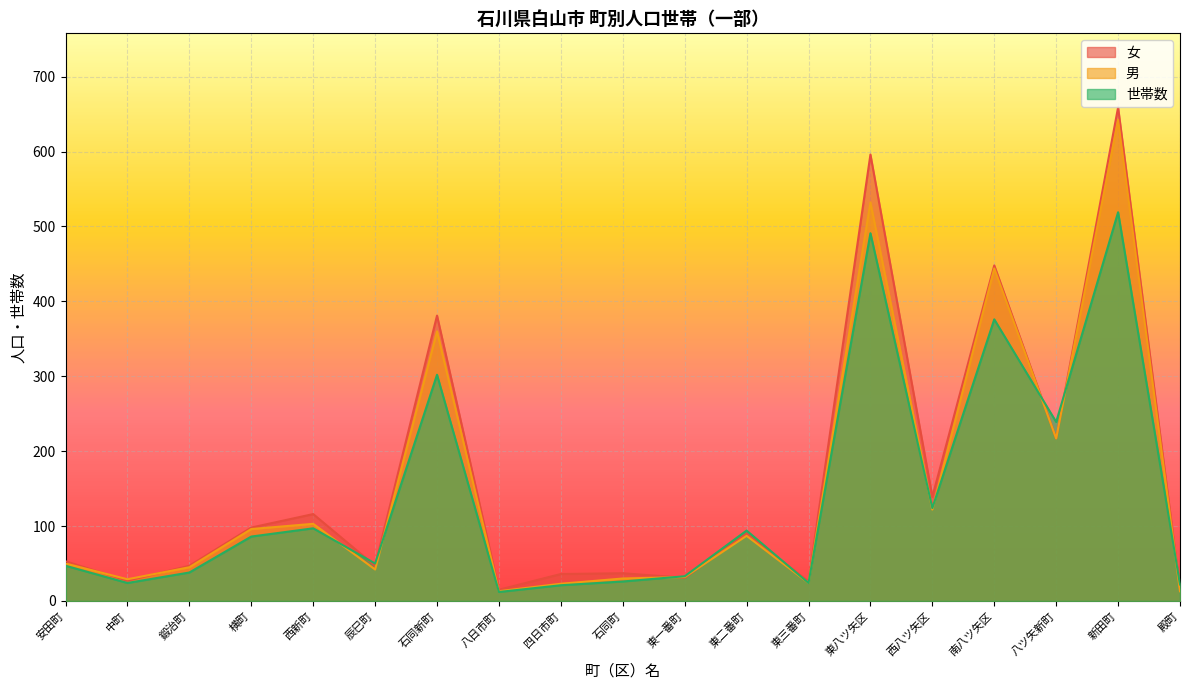

What is the label of the 4th point from the right?

南八ツ矢区